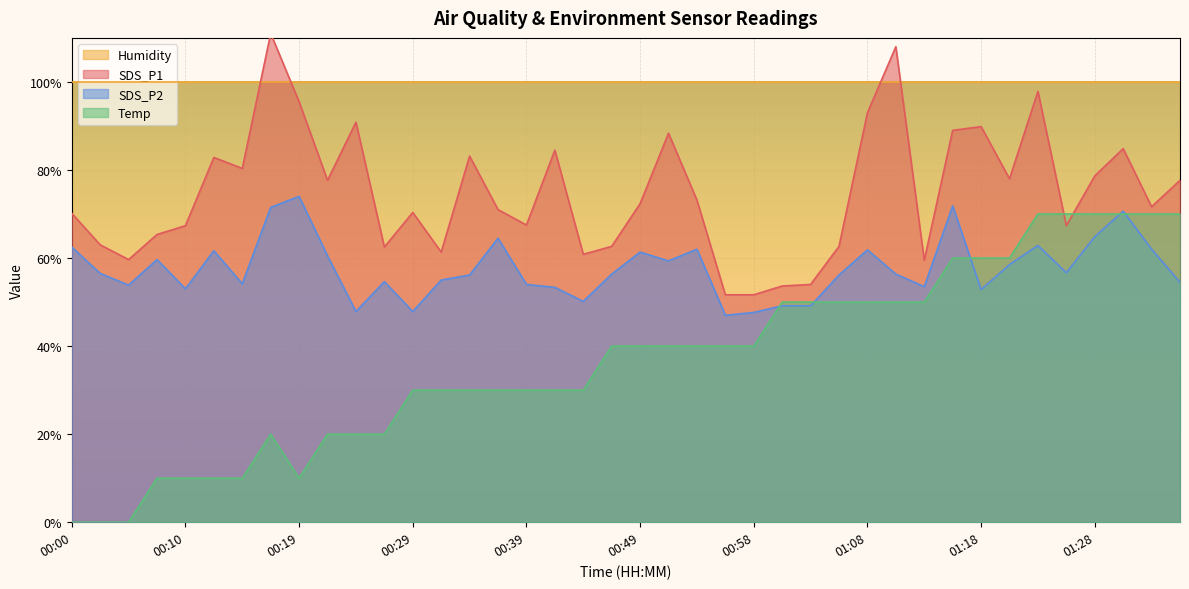

What value does the Temp series have at 00:41?

30.0